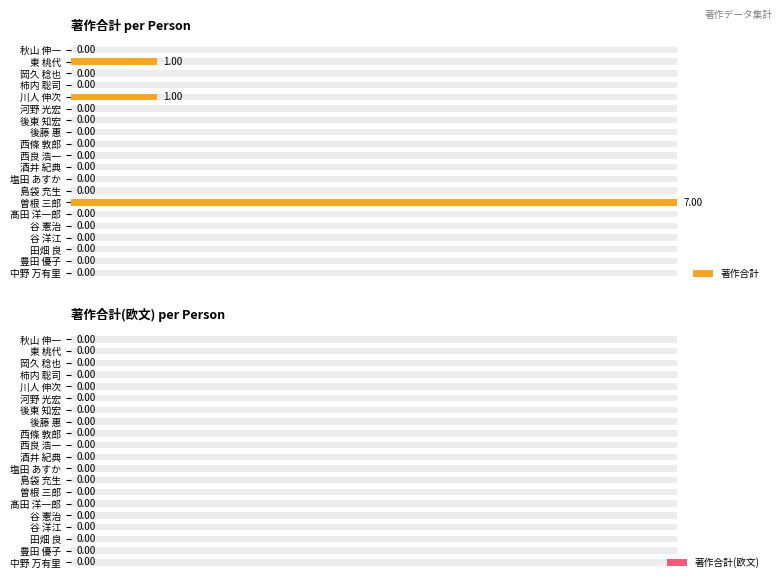

What is the difference between the maximum and minimum values in the 著作合計 series?

7.0